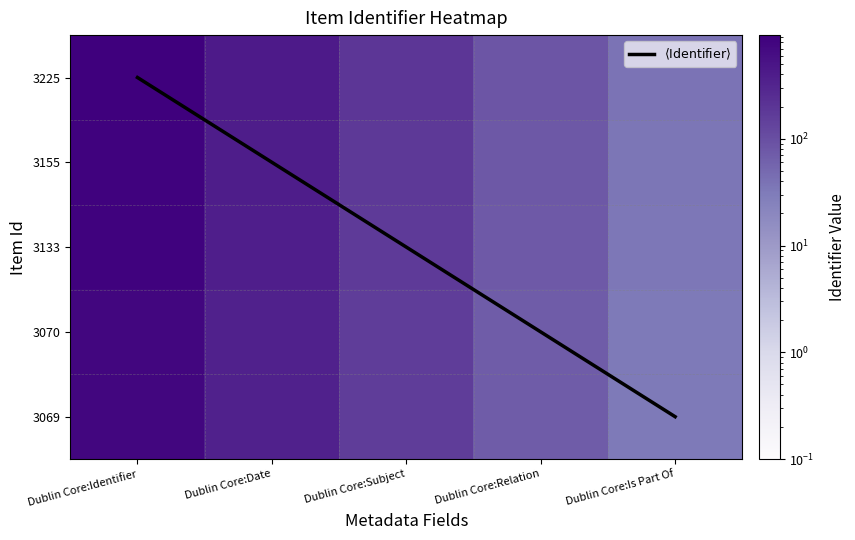

How many data points does each series have?

5